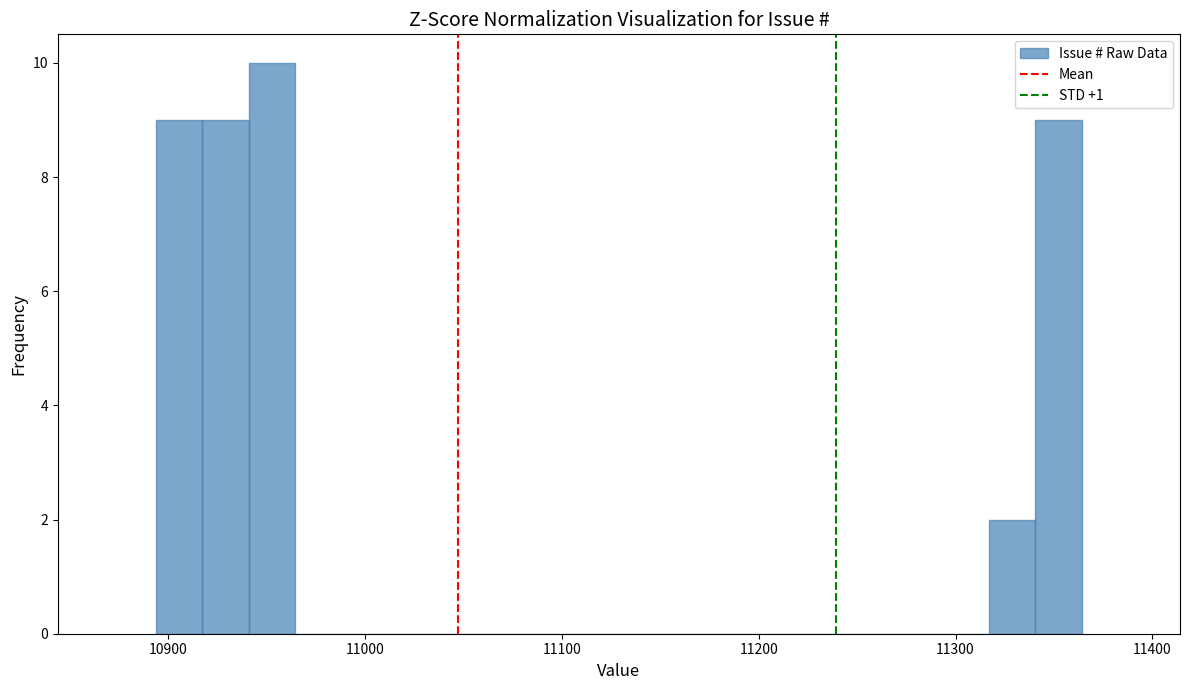

Read against the x-axis, roughly where is the centre of the tallest bar?

10950